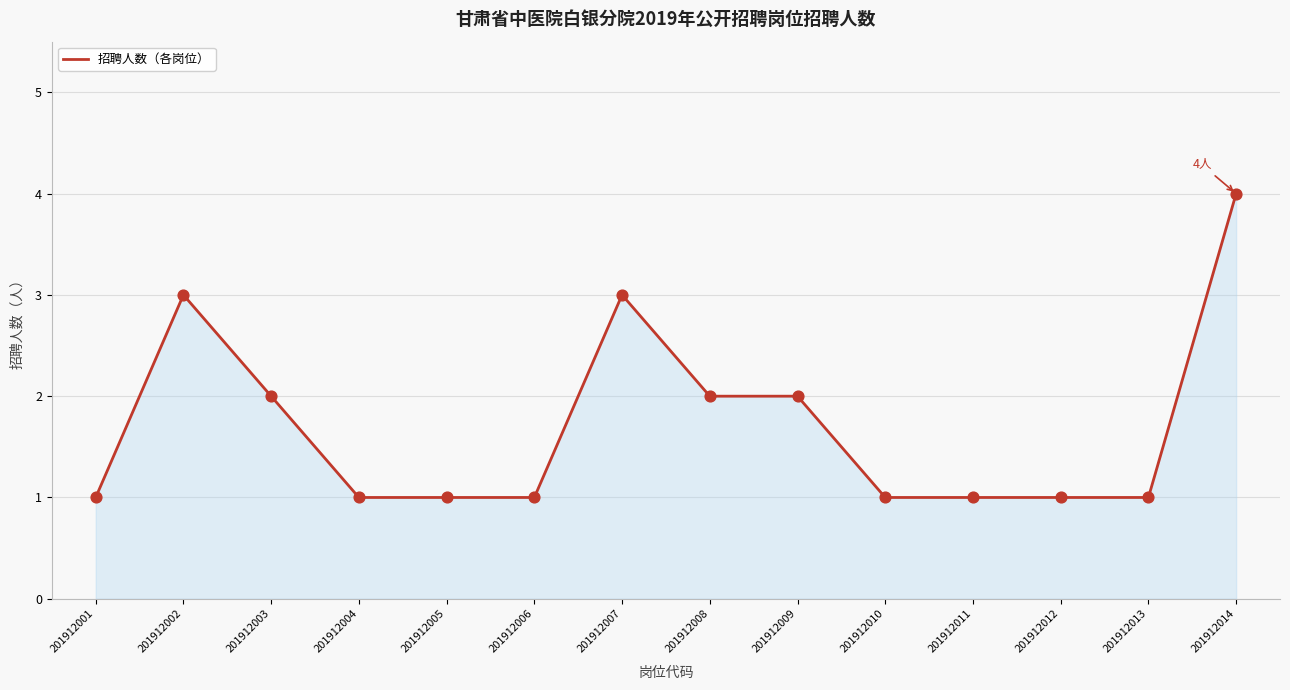

Which has a higher value, 201912010 or 201912002?

201912002